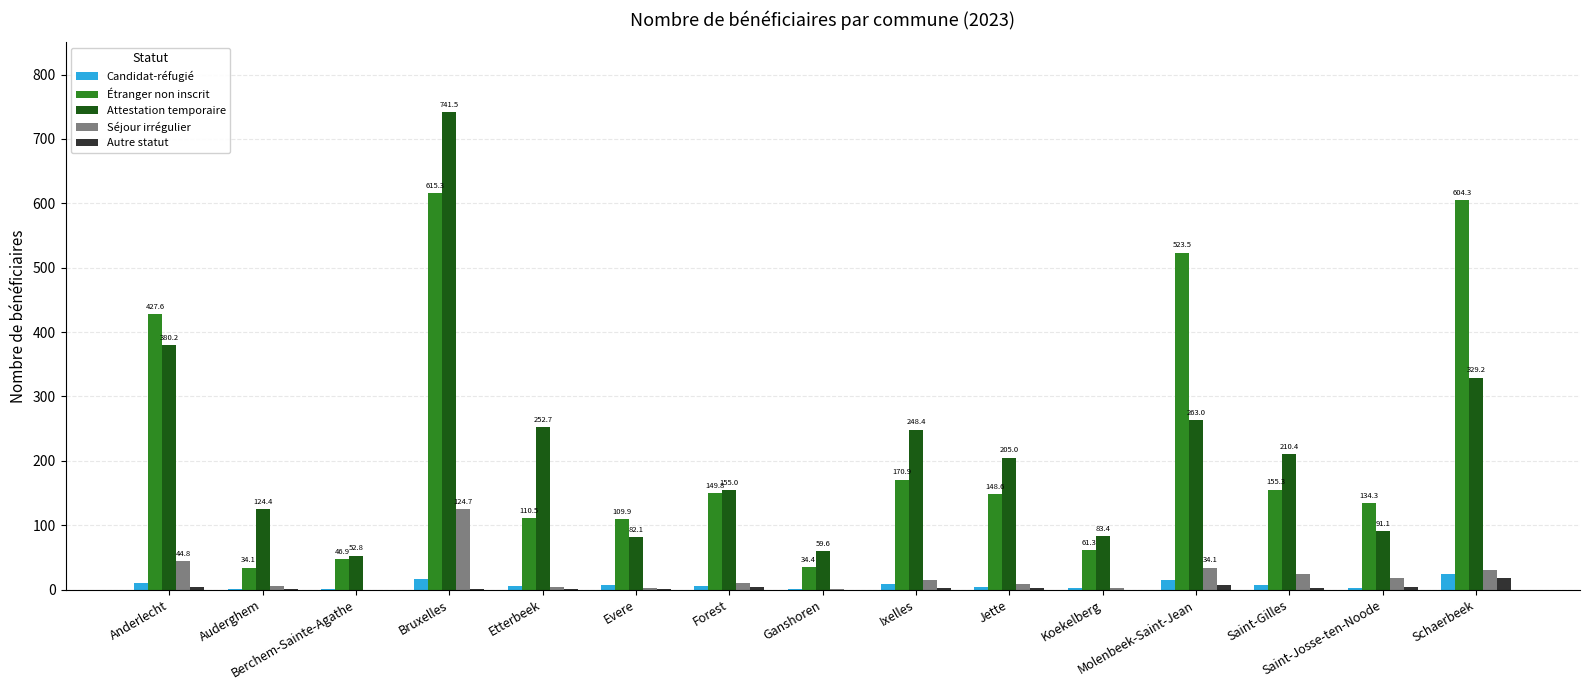

Is it true that Étranger non inscrit equals 34.4 at Ganshoren?

True